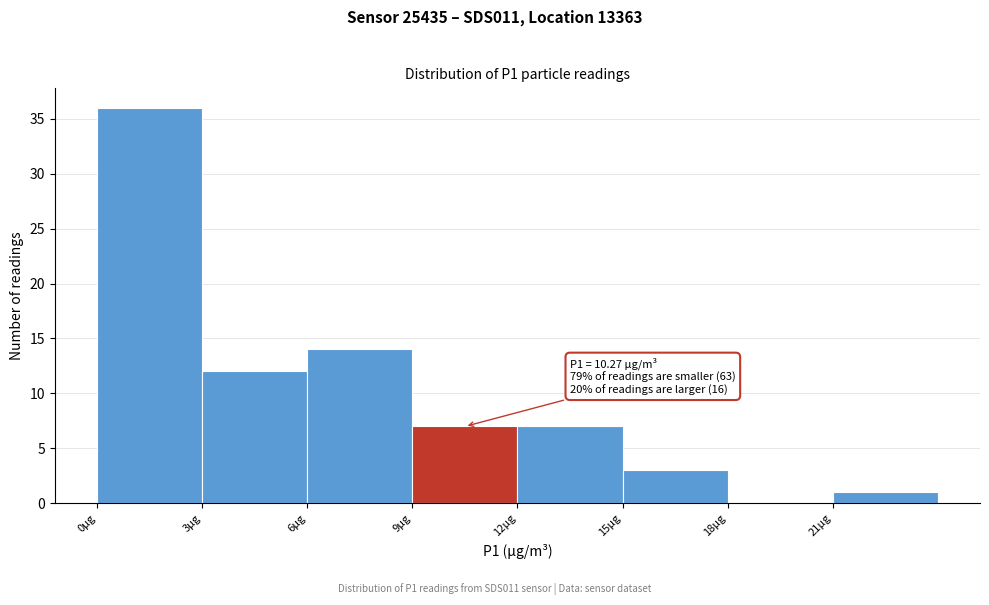

Over which range of the x-axis is the bar tallest?

0 to 3